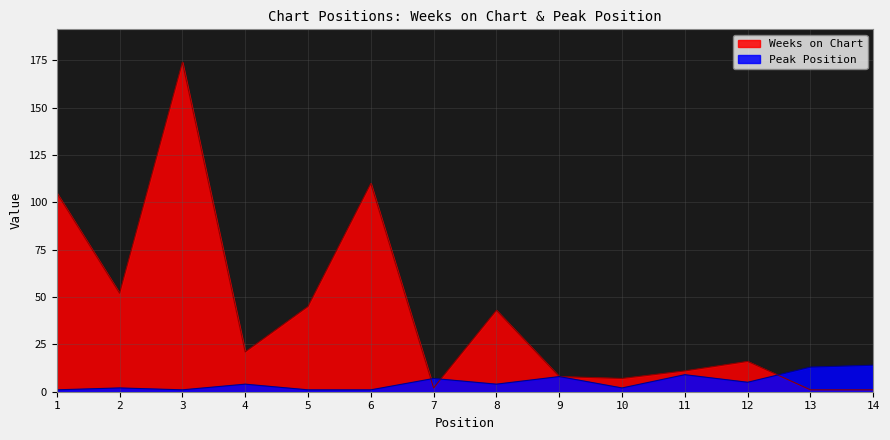

Where is the first local maximum for Peak Position?

2